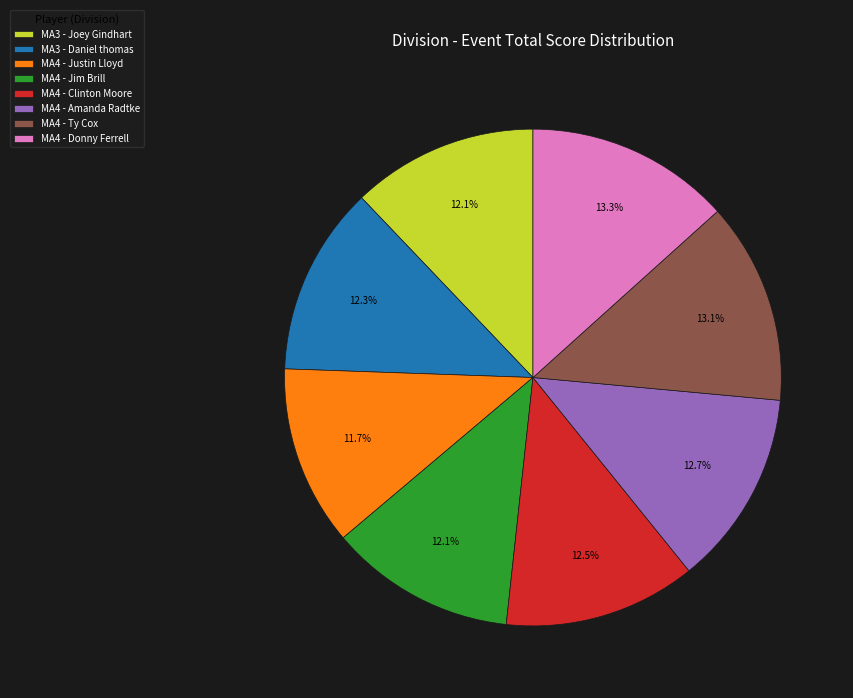

Do MA3 - Daniel thomas and MA4 - Donny Ferrell together represent more than half of the pie?

No